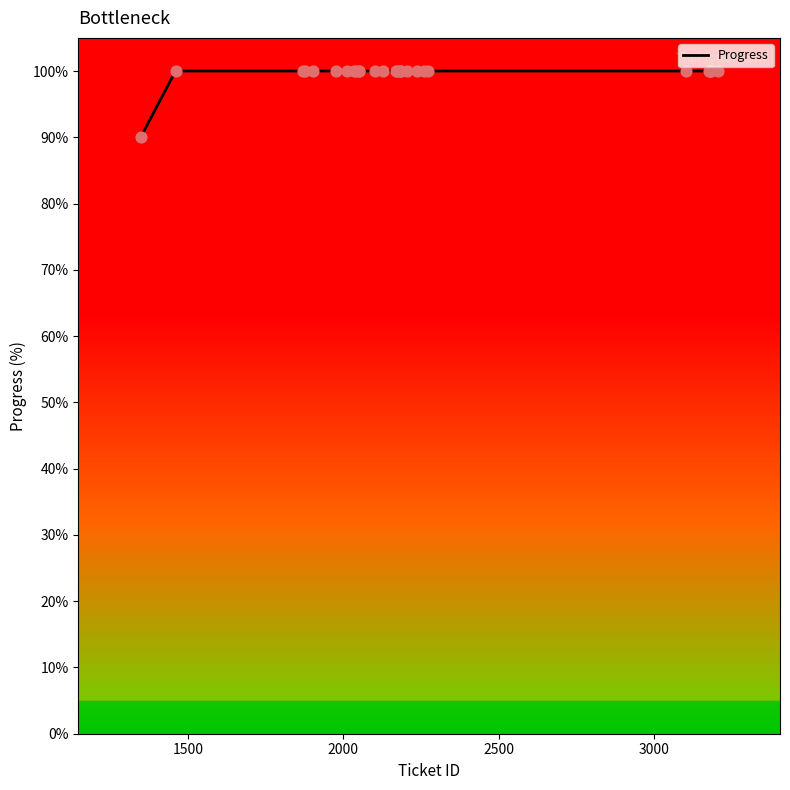

What is the minimum value shown in the chart?

90